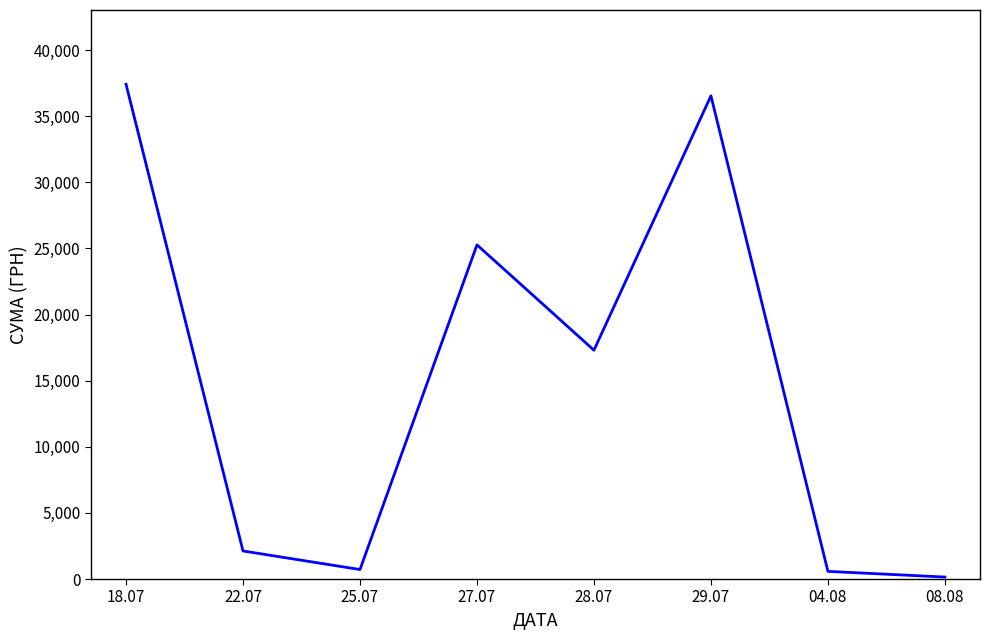

What is the change in value from 22.07 to 08.08?

-1973.6